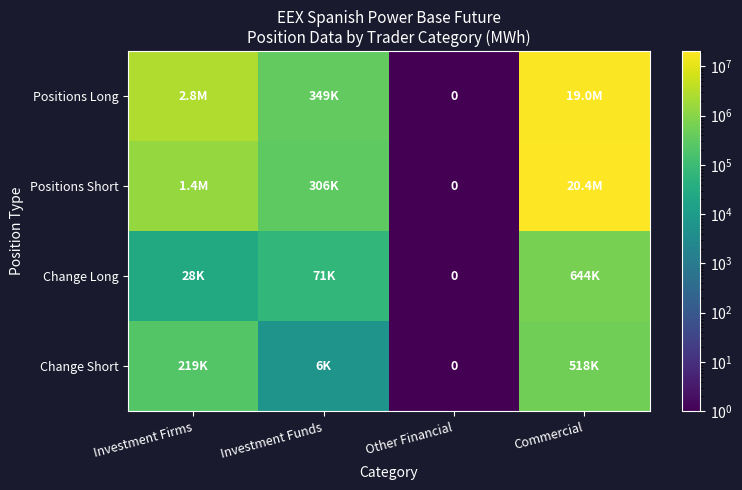

What is the difference between the Change Long values at Investment Funds and Other Financial?

71164.9